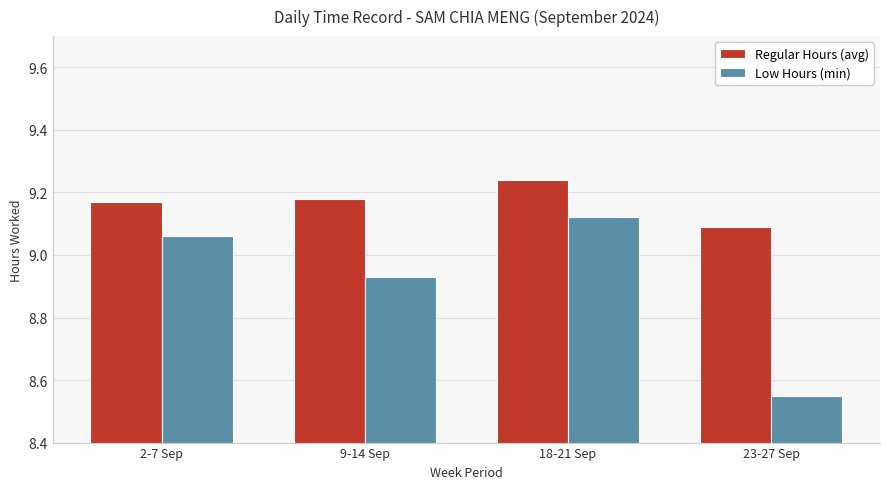

What is the sum of the Low Hours (min) values at 2-7 Sep and 18-21 Sep?

18.2